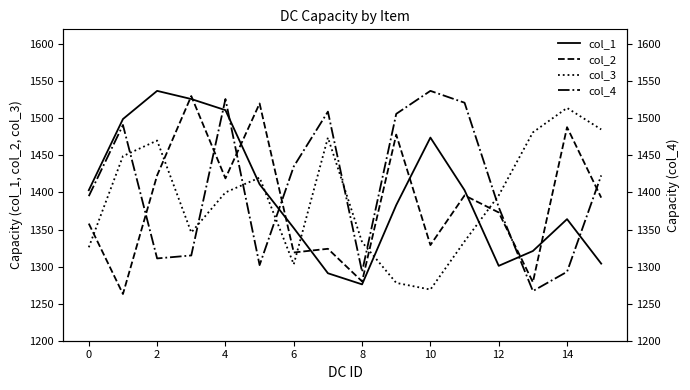

What is the total value across all series at 10?

5409